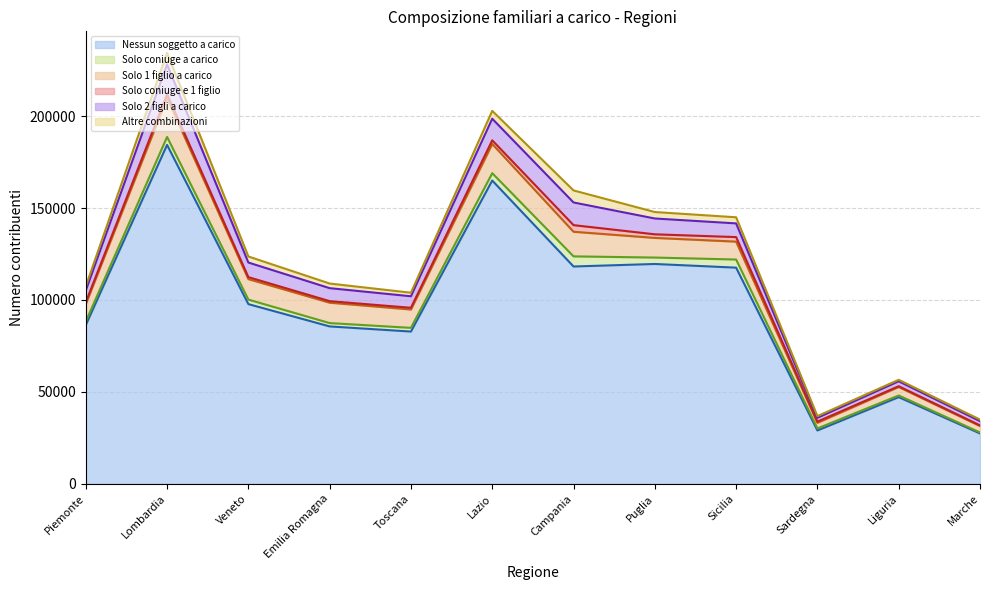

What is the maximum value shown in the chart?

184326